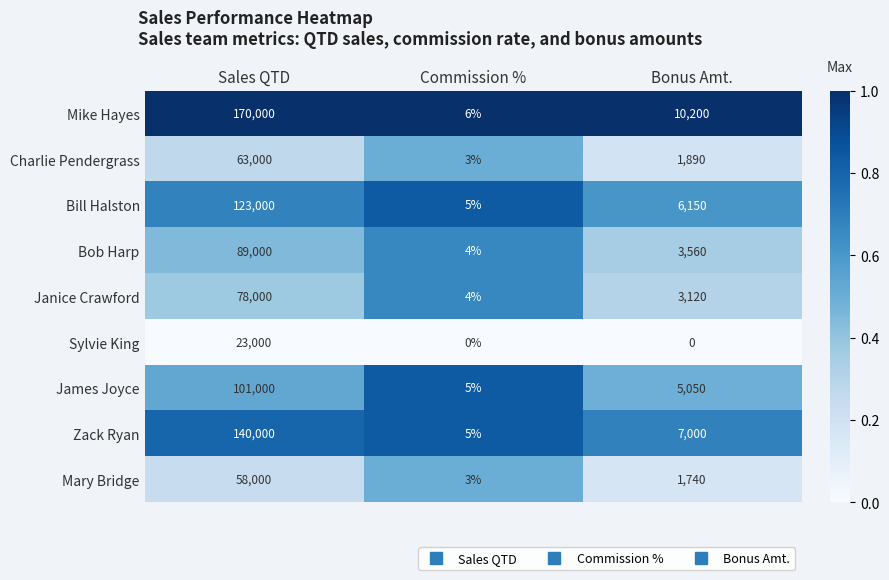

Reading left to right, transcribe all the data shown in this chart.

Mike Hayes: 170000	6	10200
Charlie Pendergrass: 63000	3	1890
Bill Halston: 123000	5	6150
Bob Harp: 89000	4	3560
Janice Crawford: 78000	4	3120
Sylvie King: 23000	0	0
James Joyce: 101000	5	5050
Zack Ryan: 140000	5	7000
Mary Bridge: 58000	3	1740